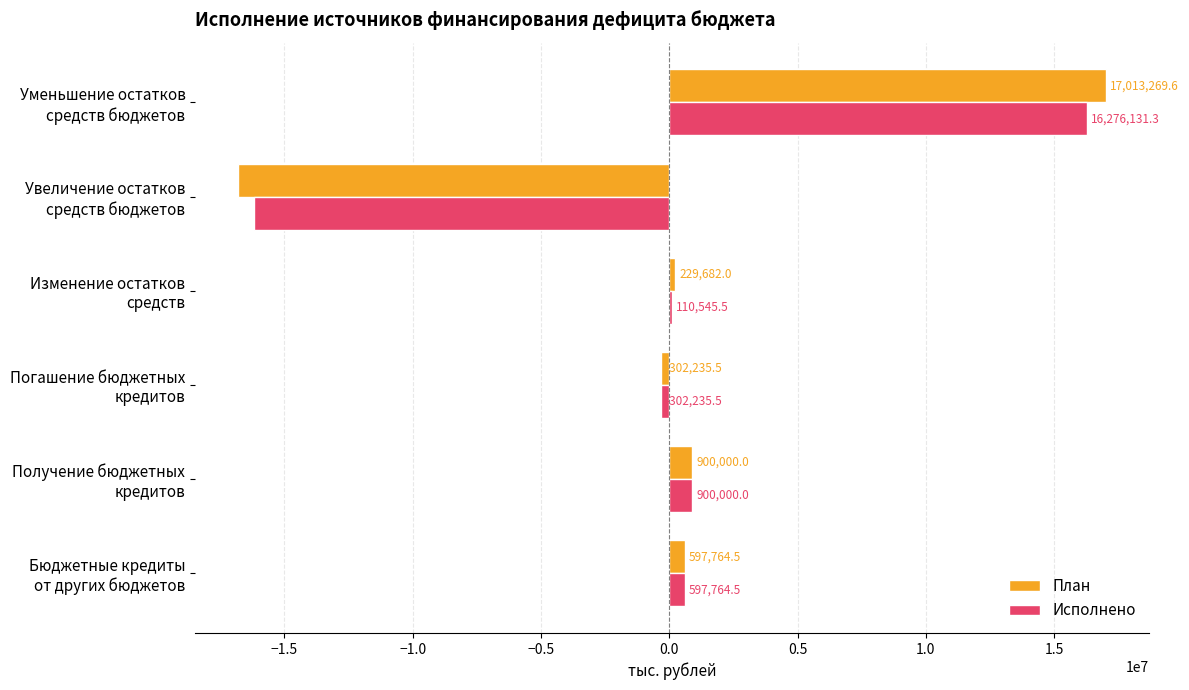

How many values in the План series exceed 597764?

3